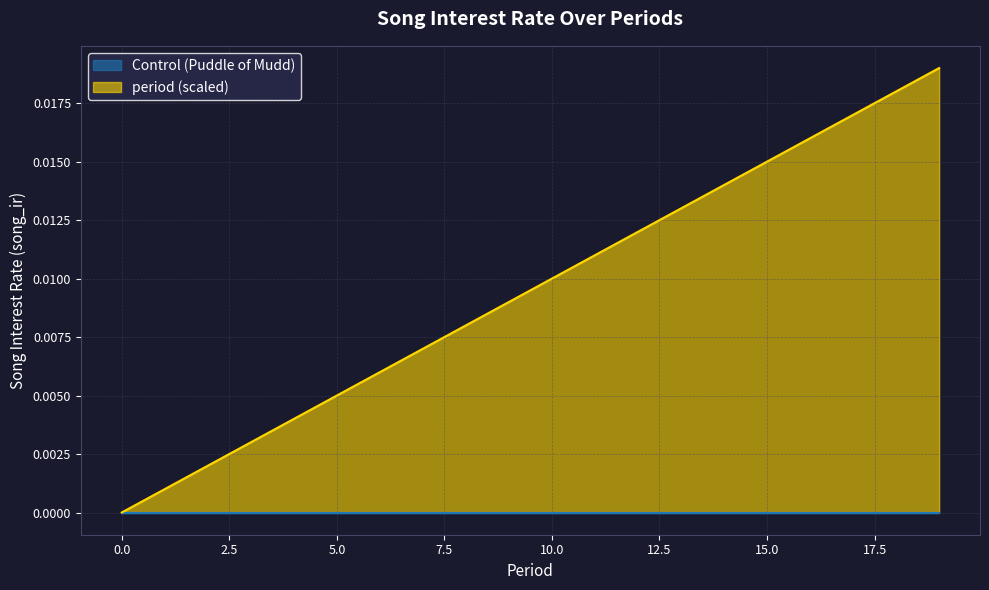

Reading right to left, transcribe all the data shown in this chart.

19=0.0	18=0.0	17=0.0	16=0.0	15=0.0	14=0.0	13=0.0	12=0.0	11=0.0	10=0.0	9=0.0	8=0.0	7=0.0	6=0.0	5=0.0	4=0.0	3=0.0	2=0.0	1=0.0	0=0.0